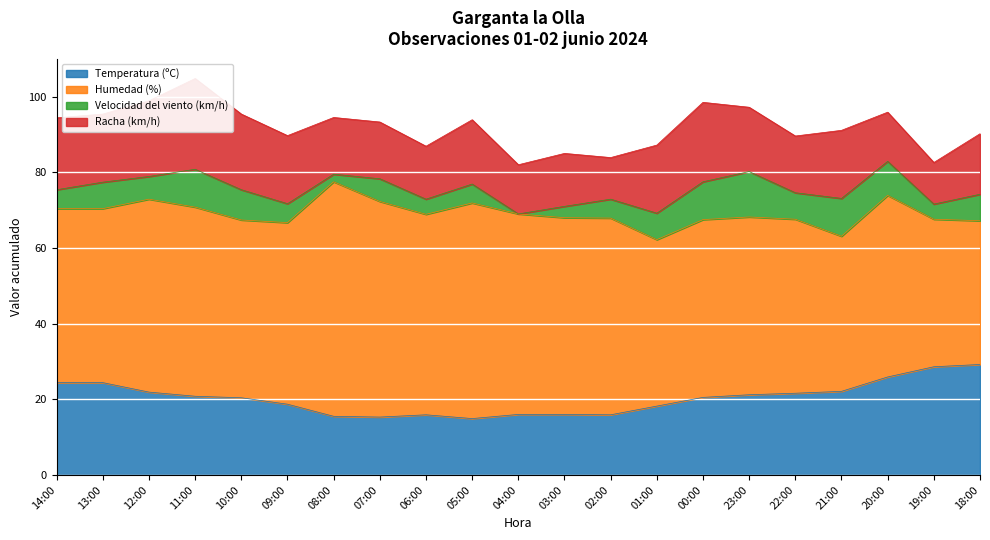

Which category has the highest value across all series?

08:00